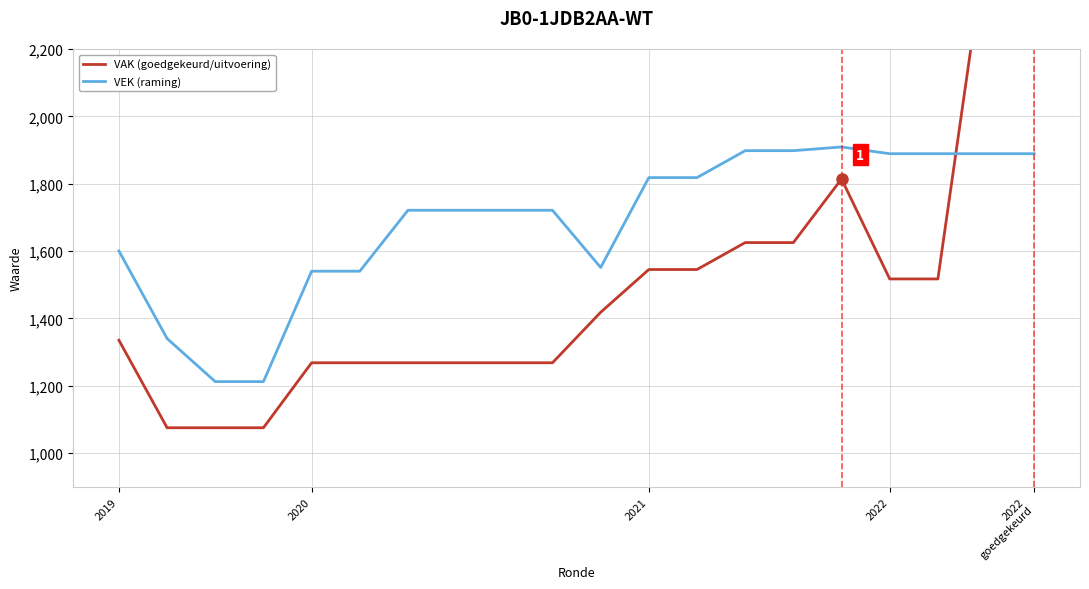

The VEK (raming) series shows 1818 at 2021. True or false?

True